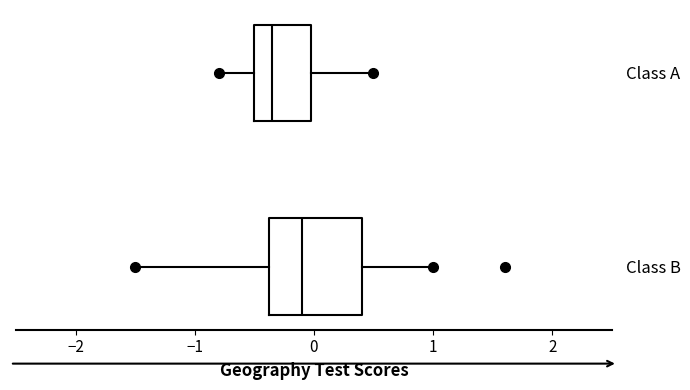

Reading bottom to top, transcribe this box plot: for each box, give where its median line is, the range the box spans, and where its two whiskers end, as read against the x-axis. The values are not printed on the chart, so give them approximately, as read against the axis.

Class B: median -0.1, box -0.4 to 0.4, whiskers -1.5 to 1.0
Class A: median -0.3, box -0.5 to 0.0, whiskers -0.8 to 0.5